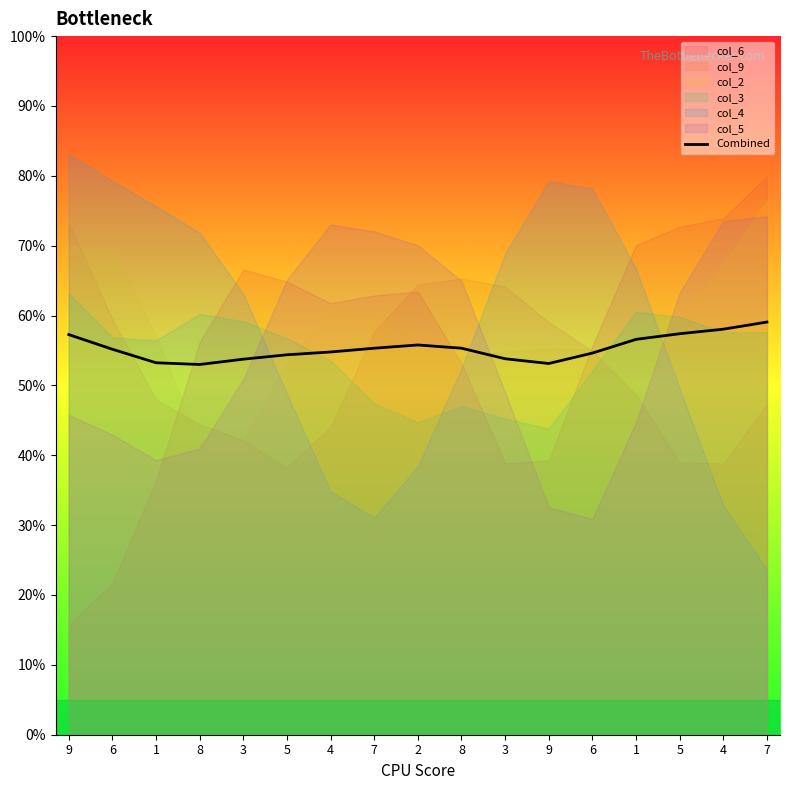

Between 1 and 1, which is larger?

1